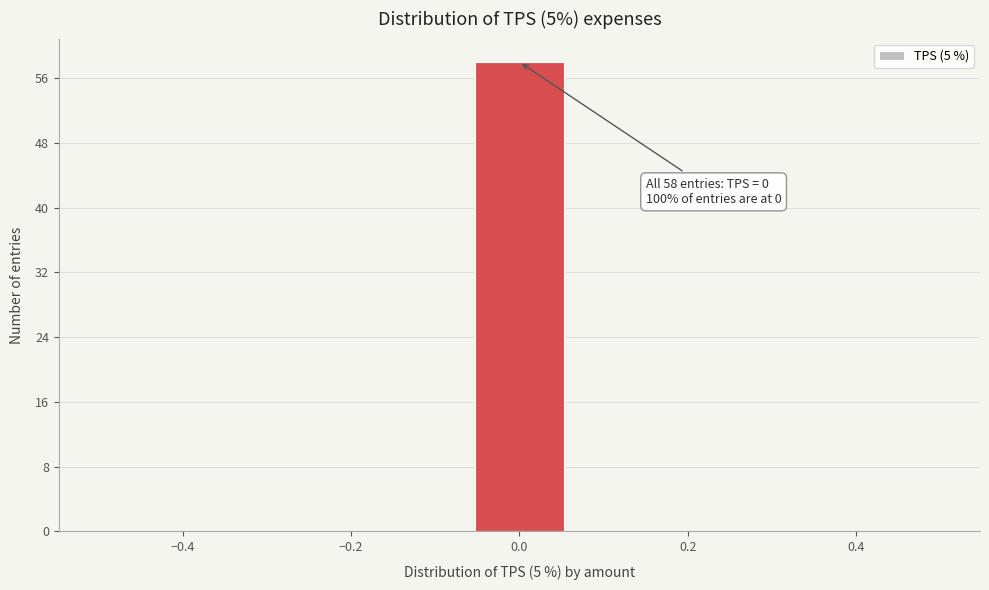

Over which range of the x-axis is the bar tallest?

-0.06 to 0.06